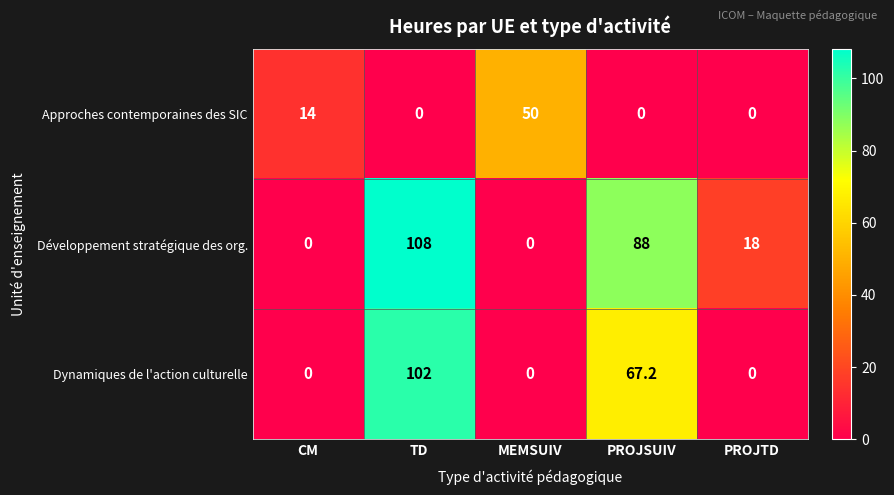

Count the number of data series in this chart.

3